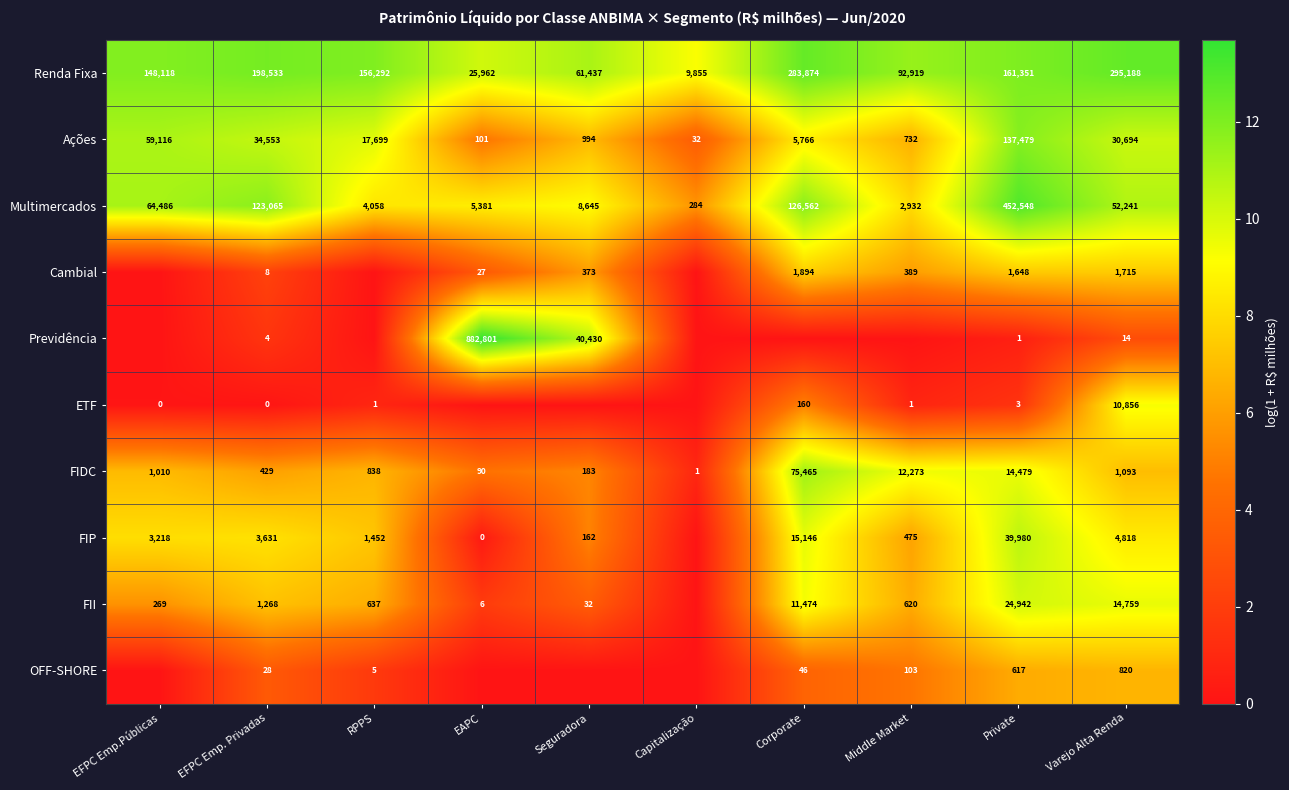

Where does the Ações series first go above 17699?

EFPC Emp.Públicas